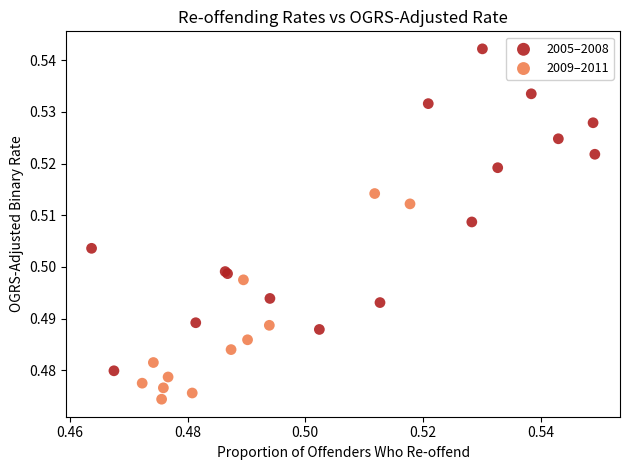

Which series contains the lowest Y value?

2009–2011